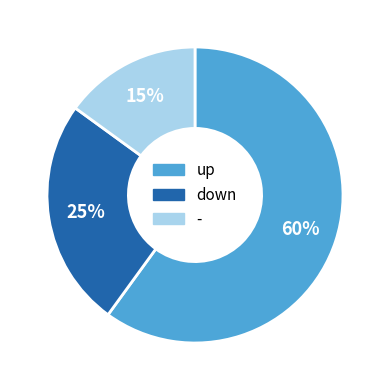

Which slice is the smallest?

-